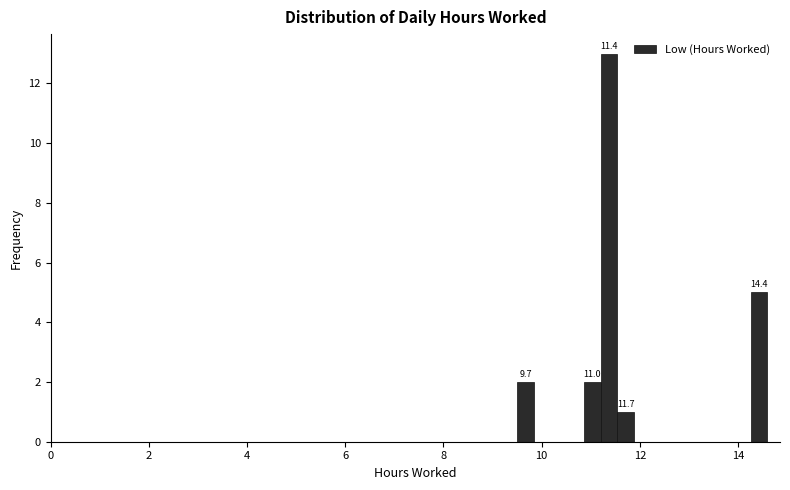

Around what value on the x-axis is the tallest bar? Give the approximate position of its centre, as read against the axis.

11.4